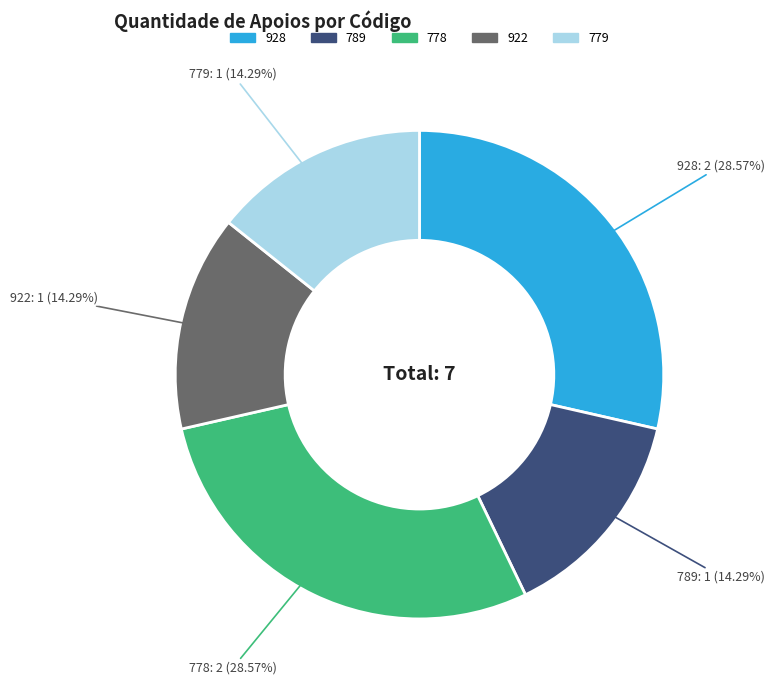

Is there any slice that represents more than half of the pie?

No